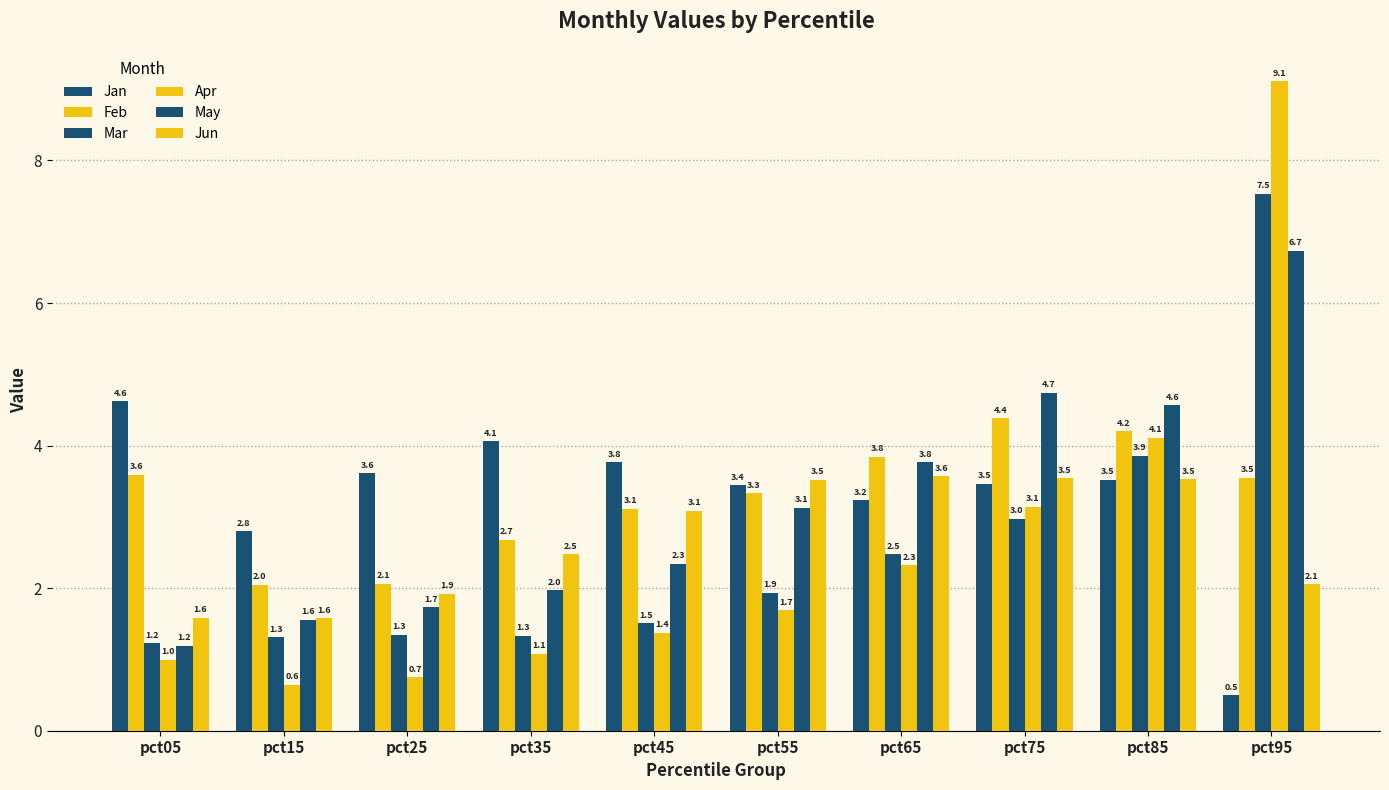

Which series changed the most between pct15 and pct25?

Jan